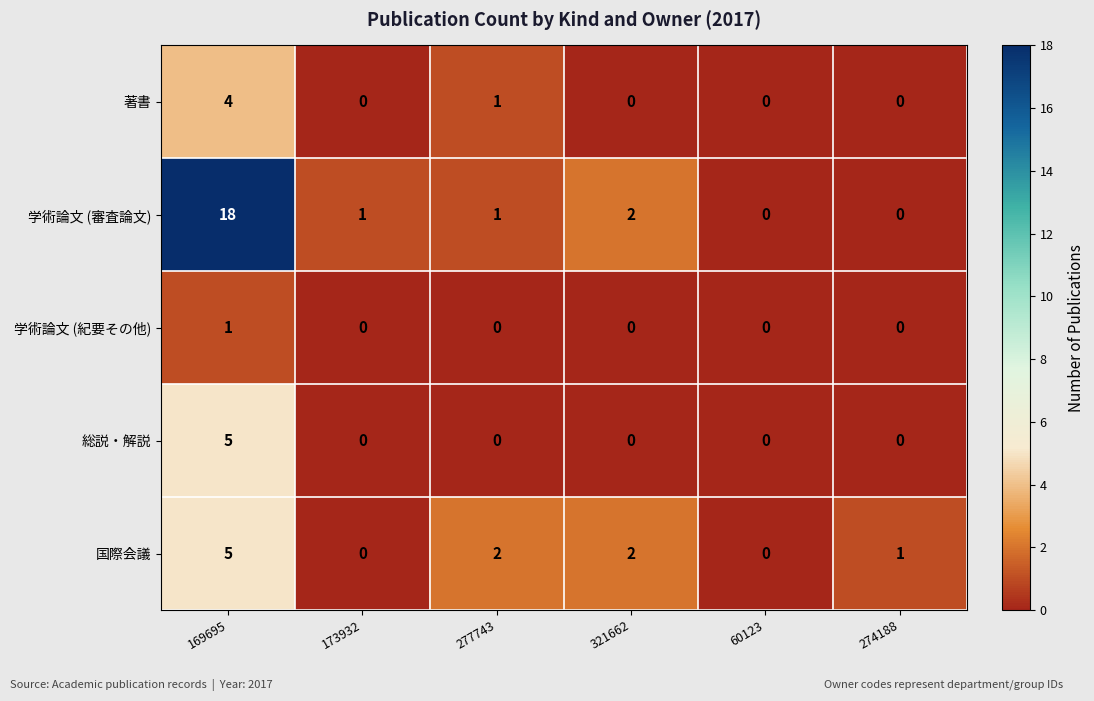

The value of 国際会議 at 60123 is -2. True or false?

False